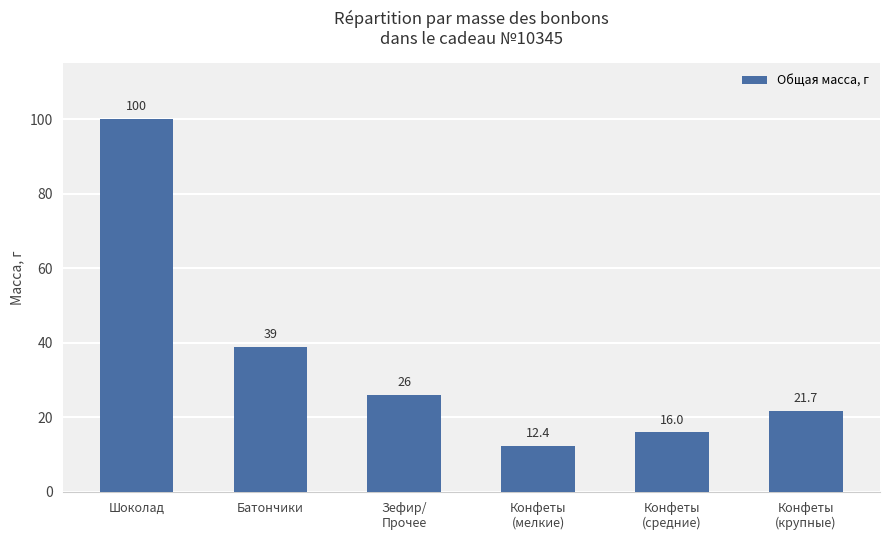

What is the average value?

35.9